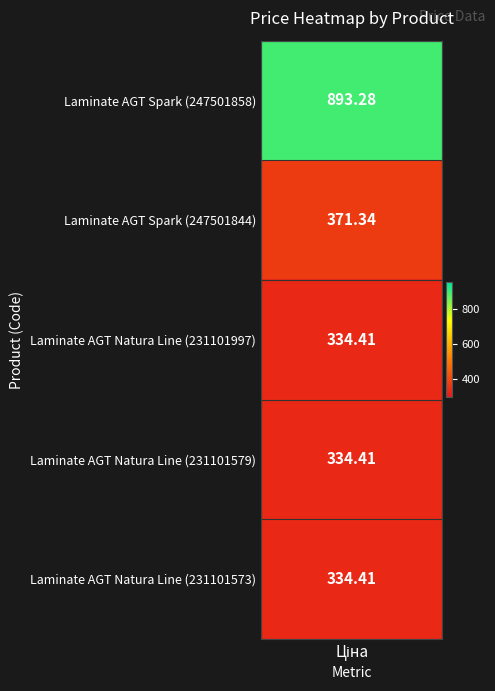

What is the approximate value at Laminate AGT Natura Line_231101573?

334.4